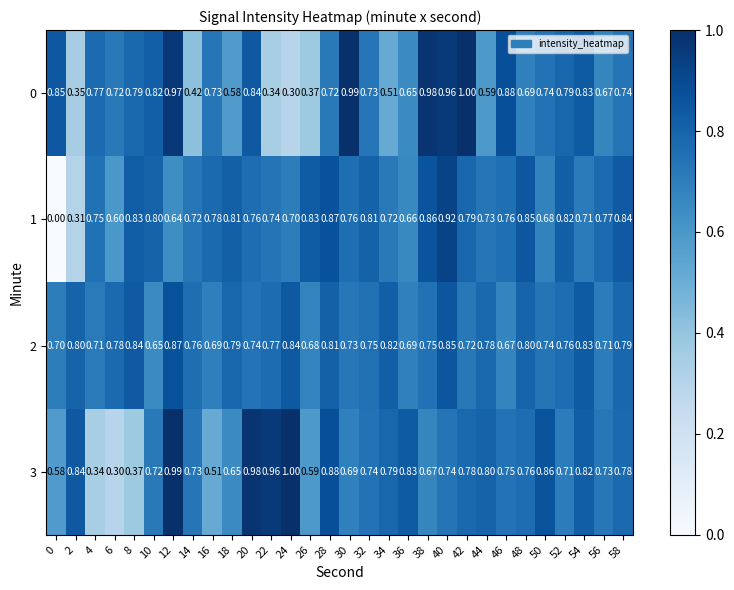

At how many categories does at least one series exceed 0?

30